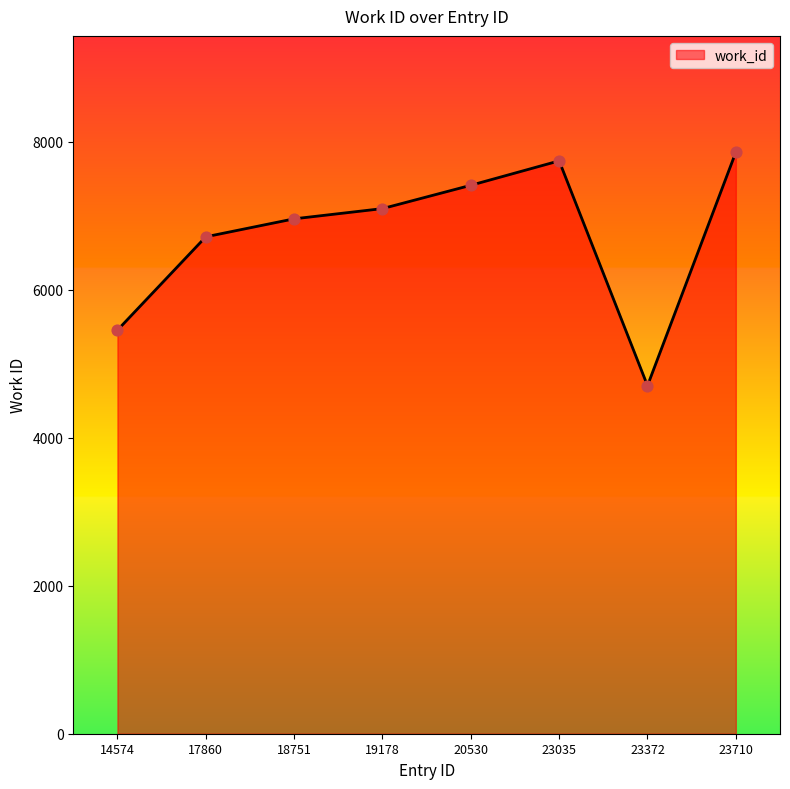

What is the change in value from 23035 to 23710?

+117